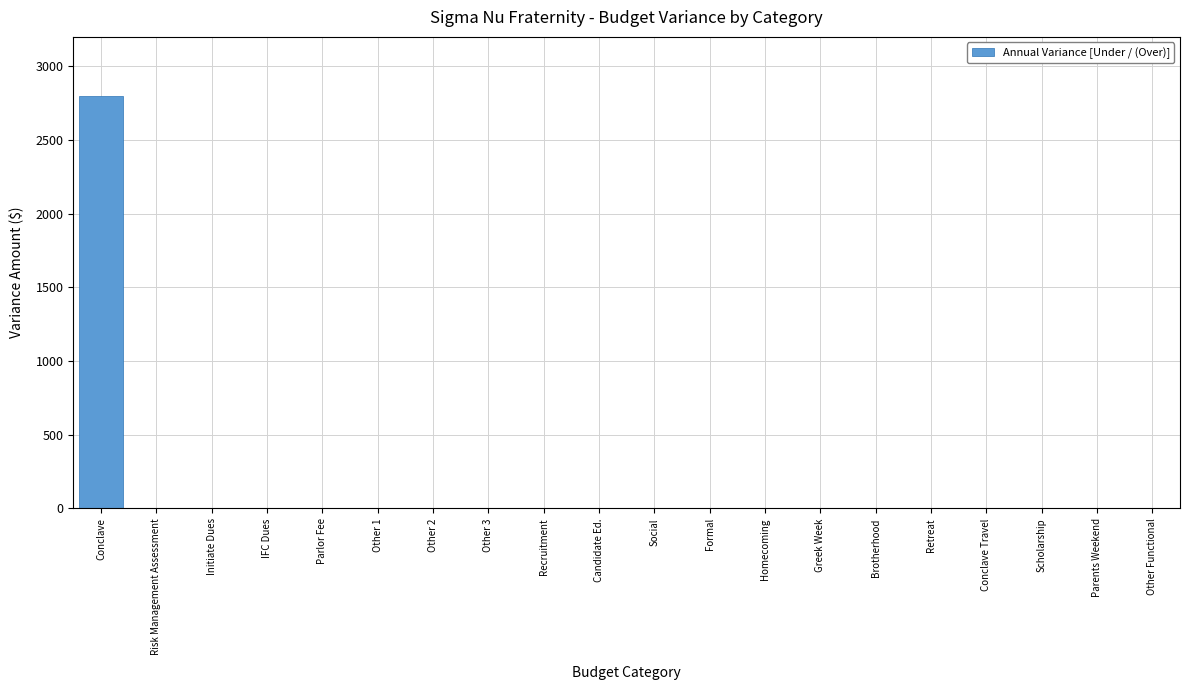

Reading right to left, transcribe all the data shown in this chart.

Other Functional=0	Parents Weekend=0	Scholarship=0	Conclave Travel=0	Retreat=0	Brotherhood=0	Greek Week=0	Homecoming=0	Formal=0	Social=0	Candidate Ed.=0	Recruitment=0	Other 3=0	Other 2=0	Other 1=0	Parlor Fee=0	IFC Dues=0	Initiate Dues=0	Risk Management Assessment=0	Conclave=2800